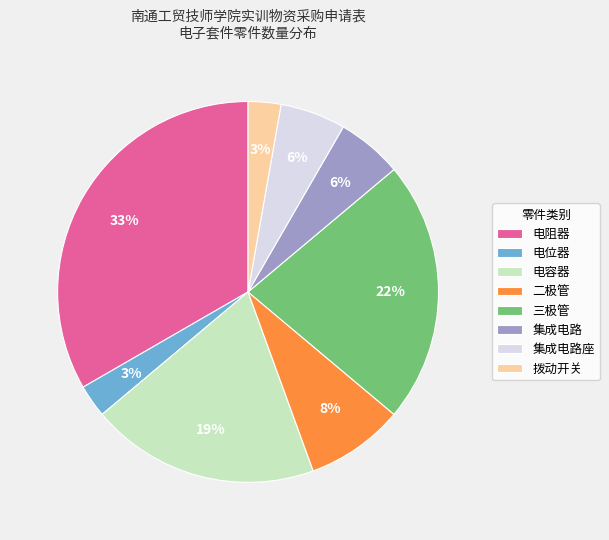

Is there a majority slice in this chart?

No